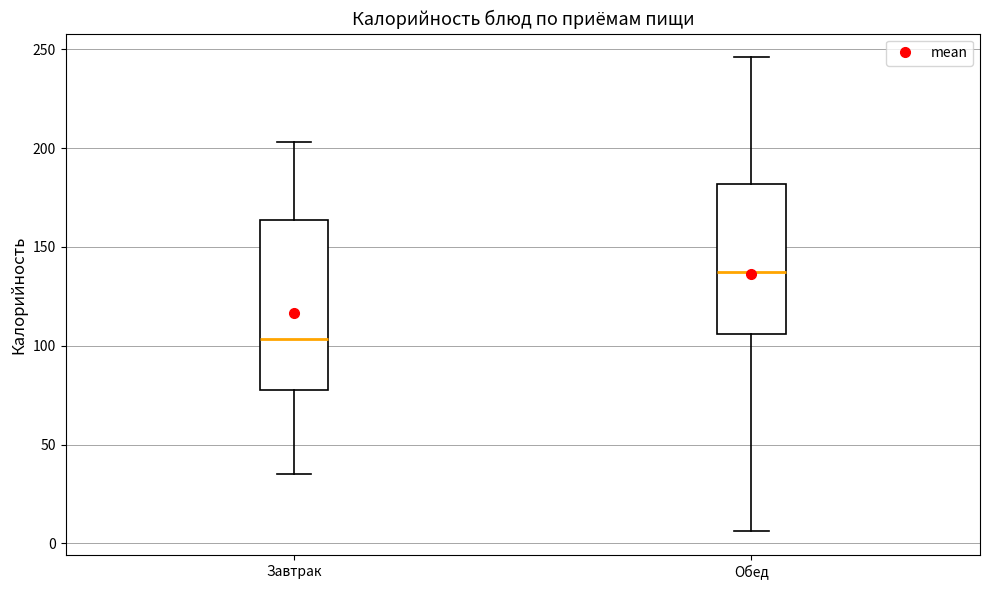

Comparing the boxes themselves (not the whiskers), which one is the tallest?

Завтрак